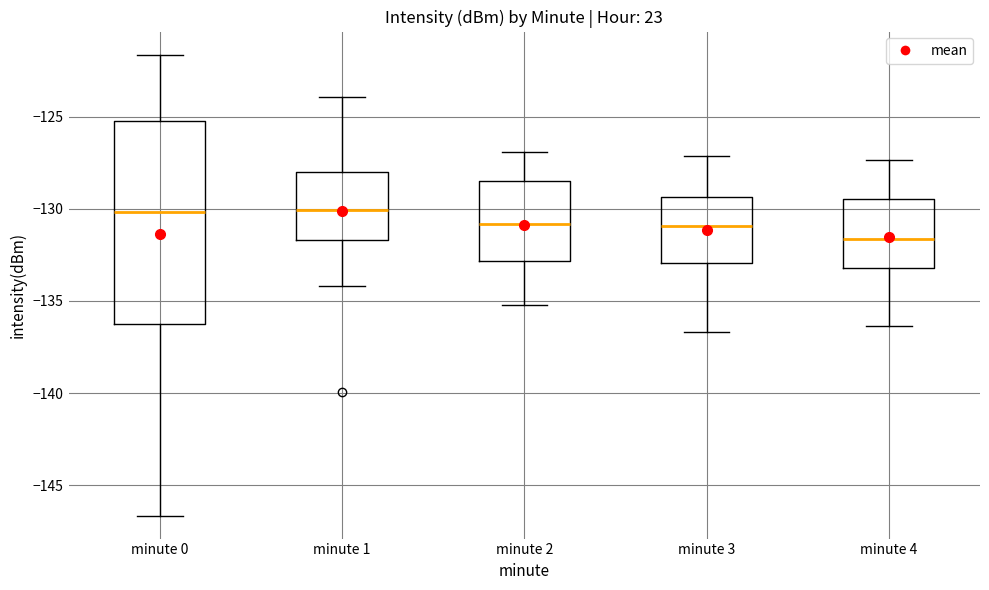

Which box's median line is the lowest?

minute 4